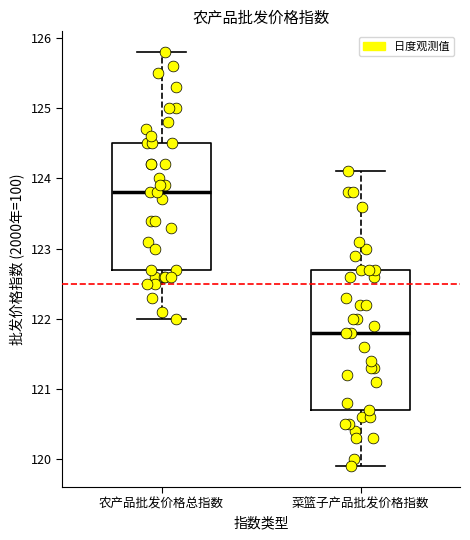

Comparing the boxes themselves (not the whiskers), which one is the tallest?

菜篮子产品批发价格指数